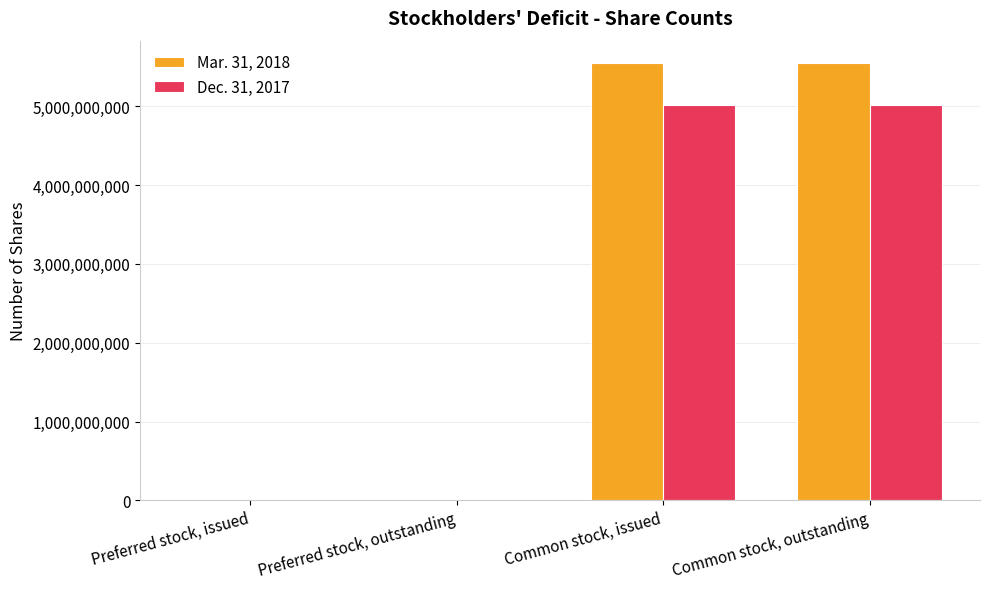

What are all the series names shown in the legend?

Mar. 31, 2018, Dec. 31, 2017